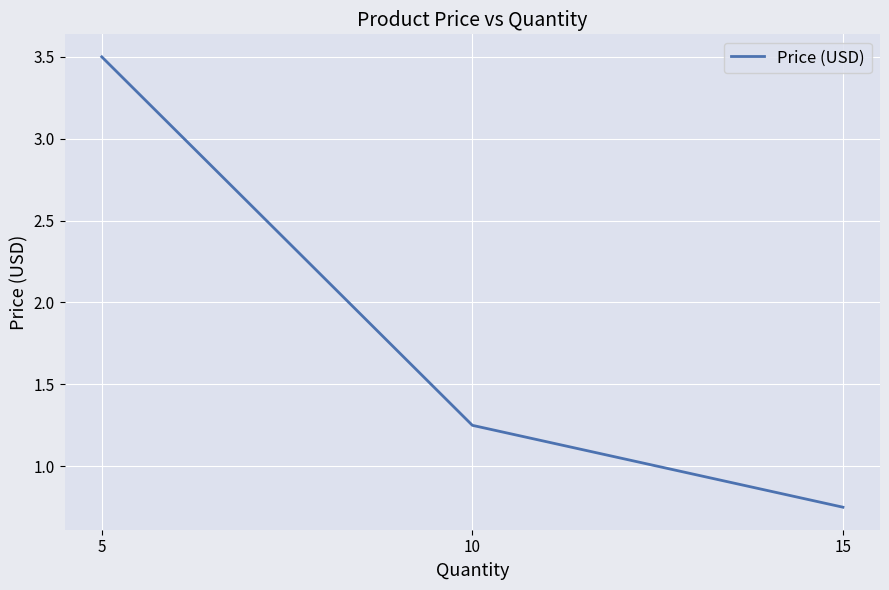

Count the values in the range 0 to 3.

2